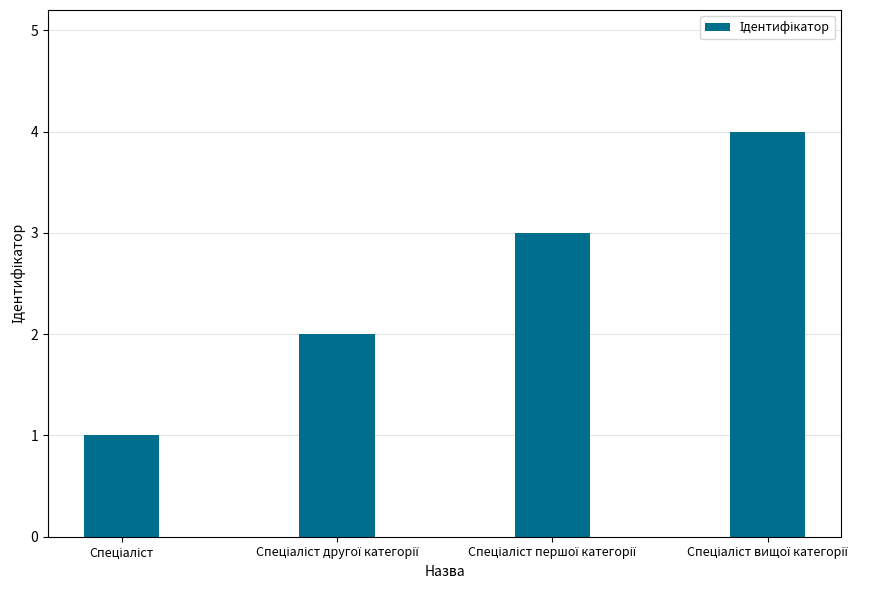

What is the value of the 3rd bar from the left?

3